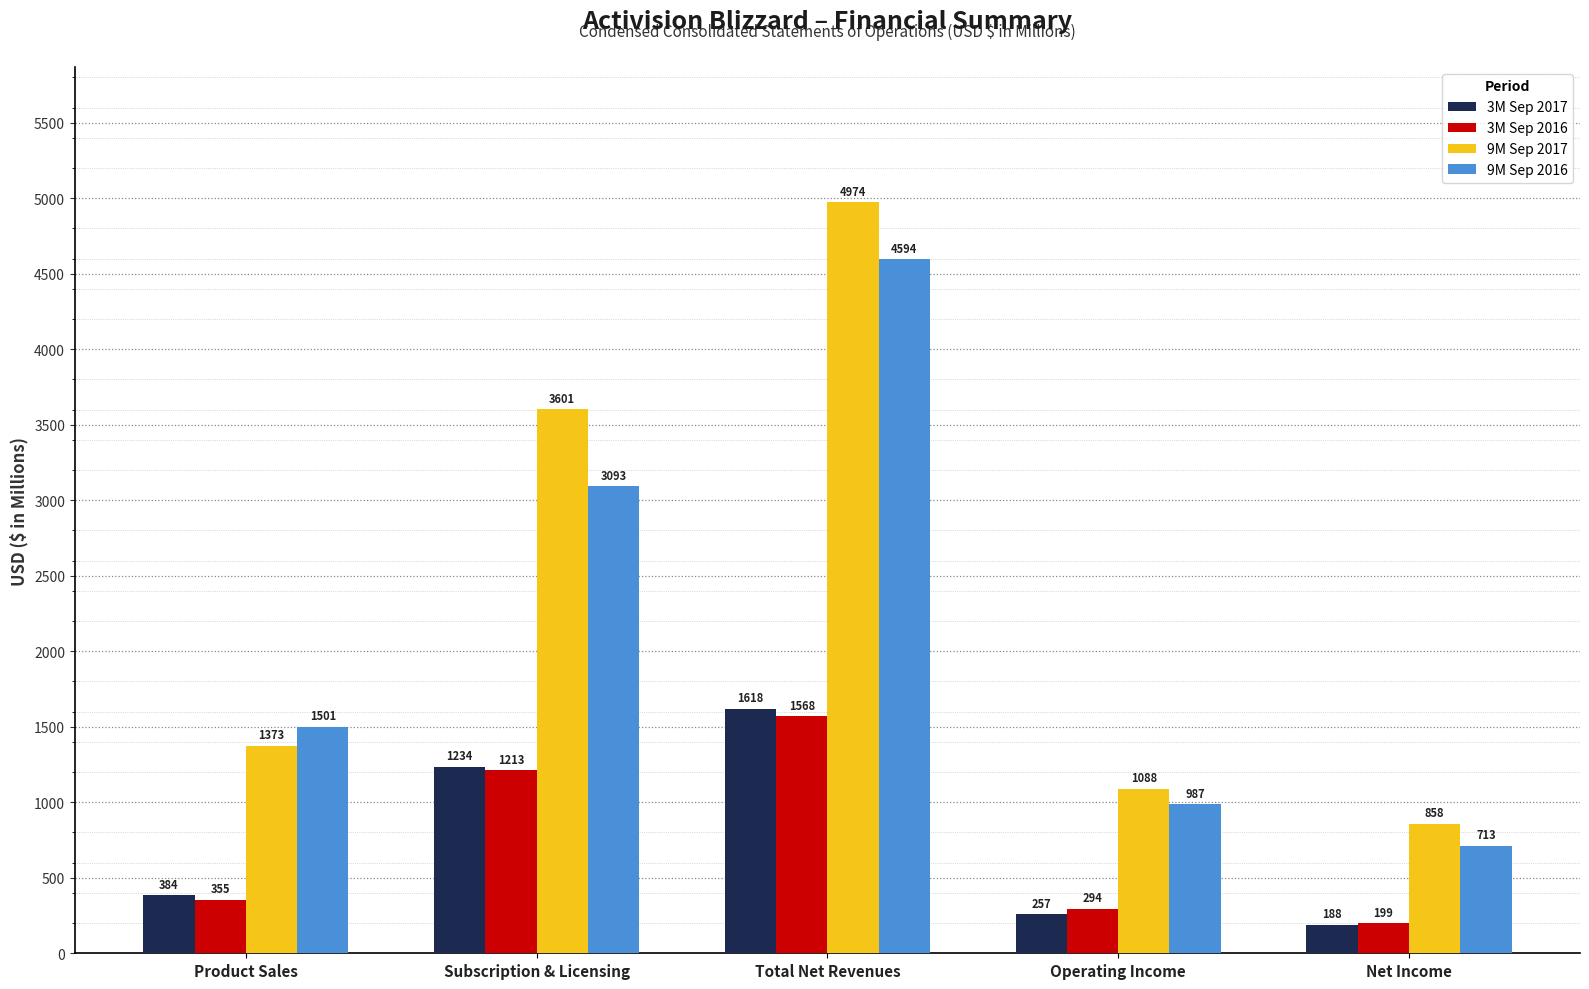

Count the number of data series in this chart.

4